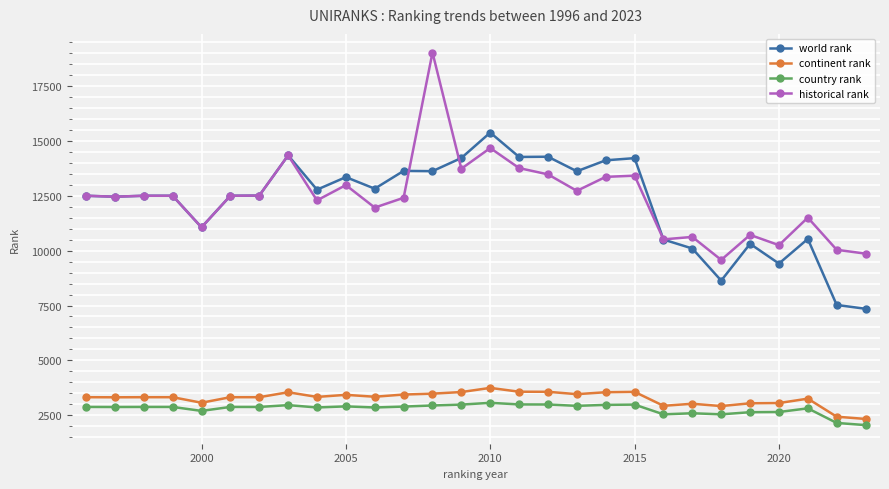

True or false: world rank has more than 2 interior local peaks.

True